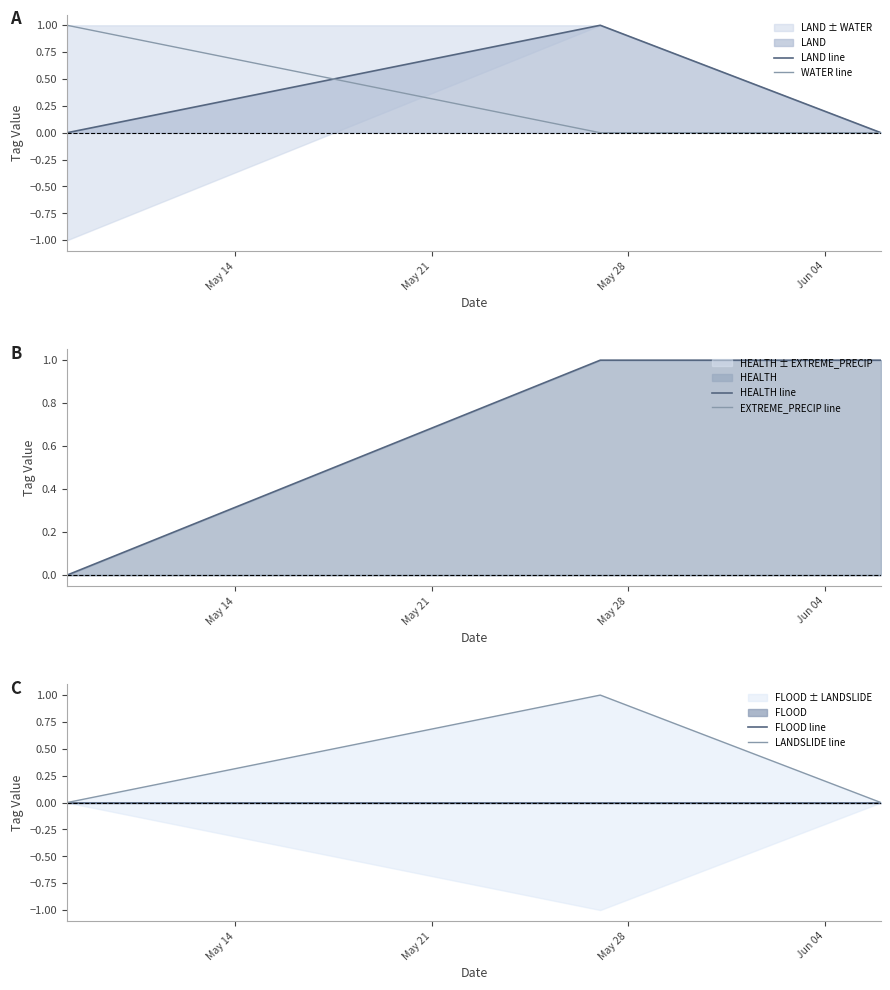

Is it true that HEALTH line equals 1 at May 14?

False